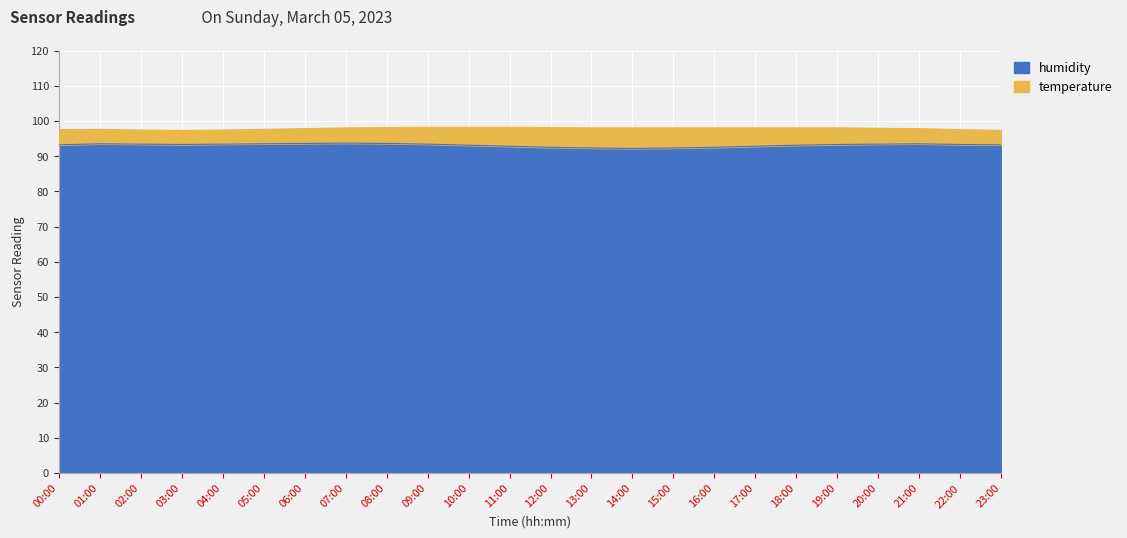

True or false: the data shows 42.3 at 03:00.

False